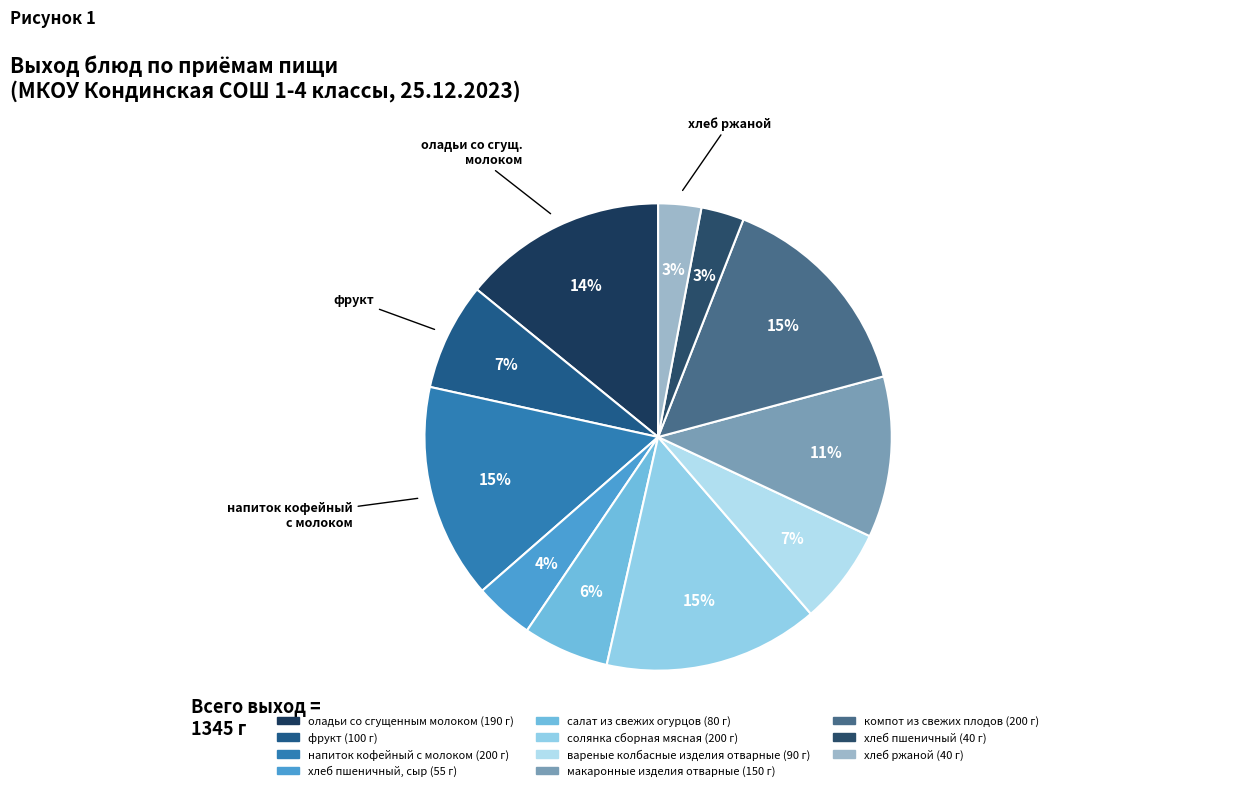

How many slices are in this pie chart?

11